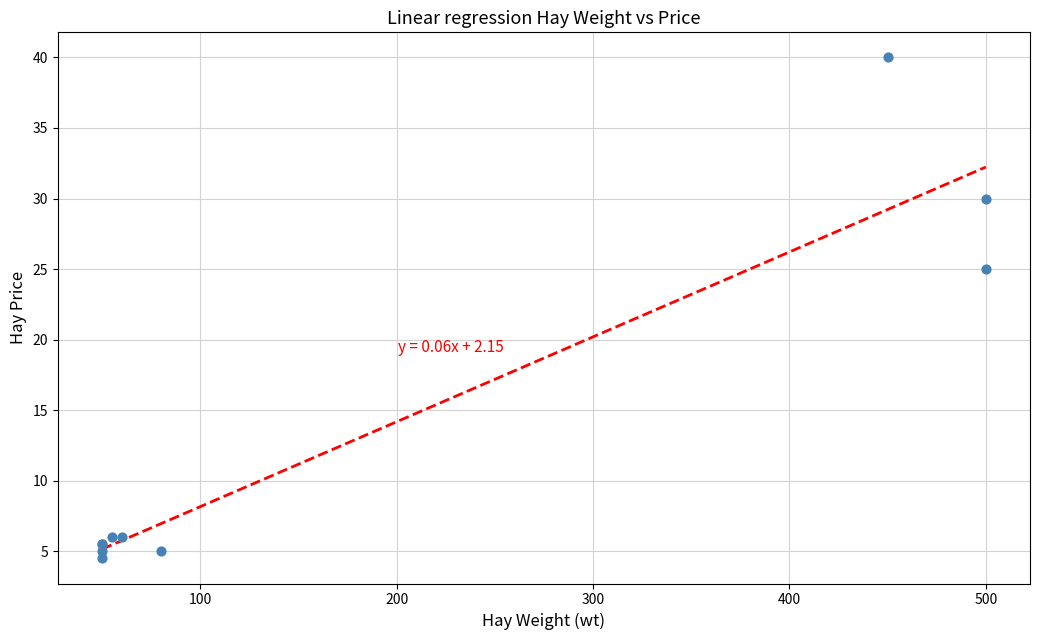

What Y value in the scatter plot is closest to 22?

25.0